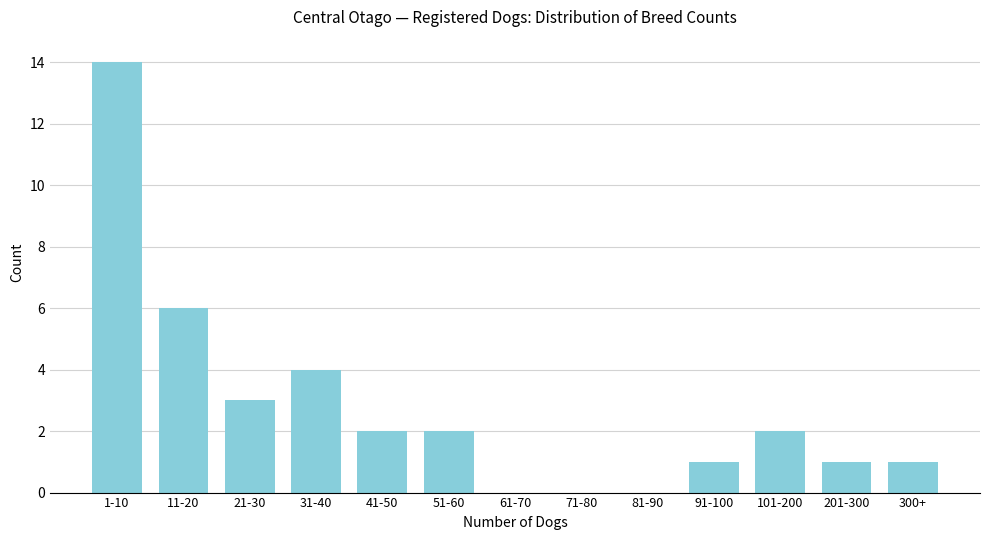

Reading left to right, transcribe all the data shown in this chart.

1-10=14	11-20=6	21-30=3	31-40=4	41-50=2	51-60=2	61-70=0	71-80=0	81-90=0	91-100=1	101-200=2	201-300=1	300+=1